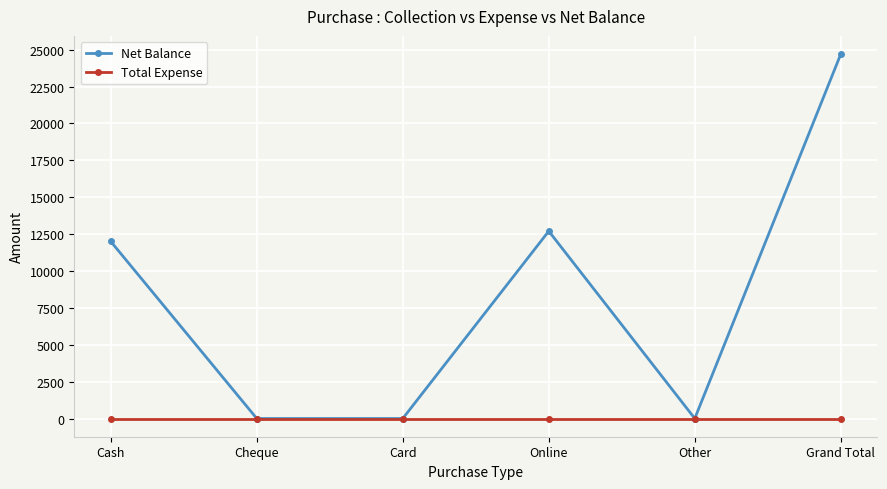

At which label does Net Balance reach its peak?

Grand Total